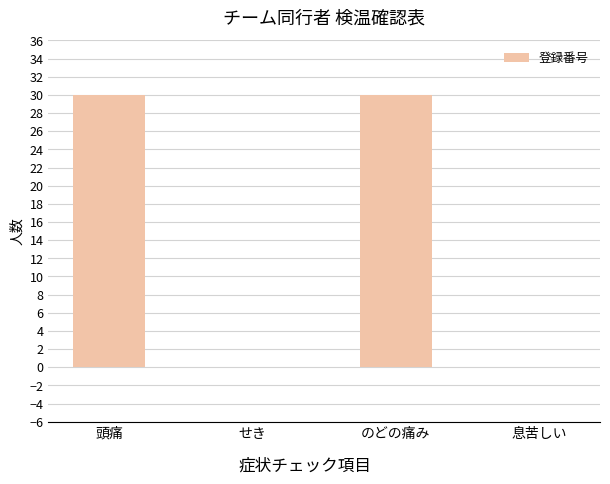

Which has a higher value, 頭痛 or せき?

頭痛